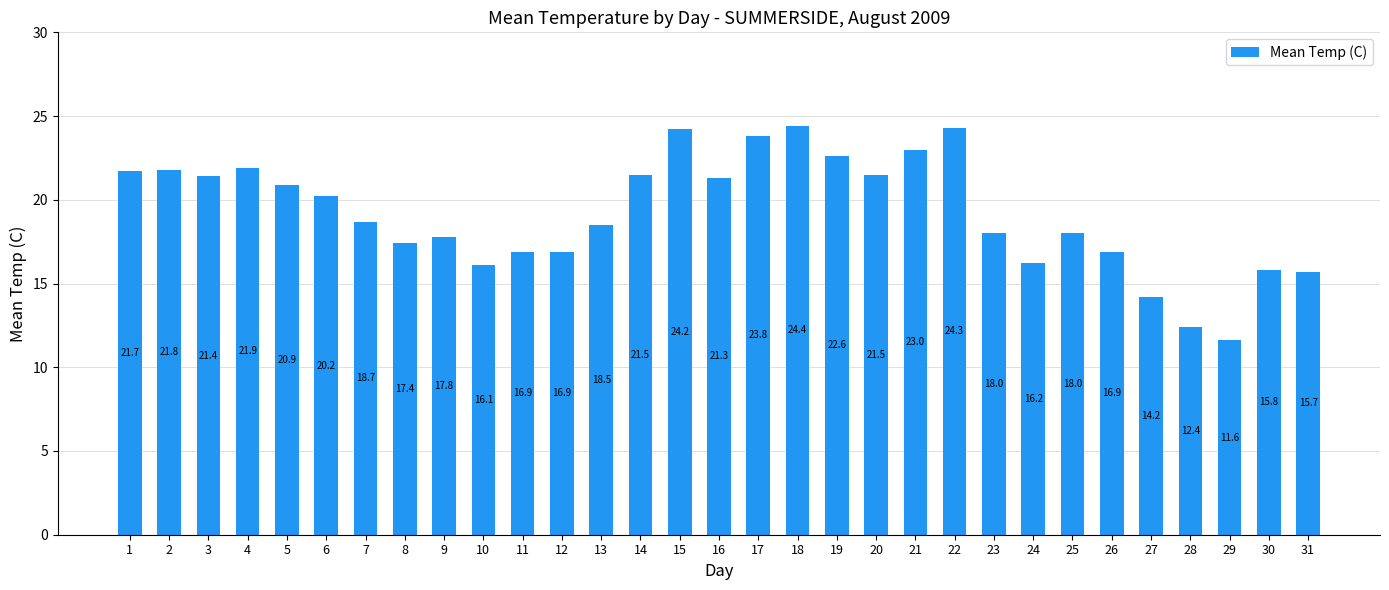

Read the value at 11.

16.9